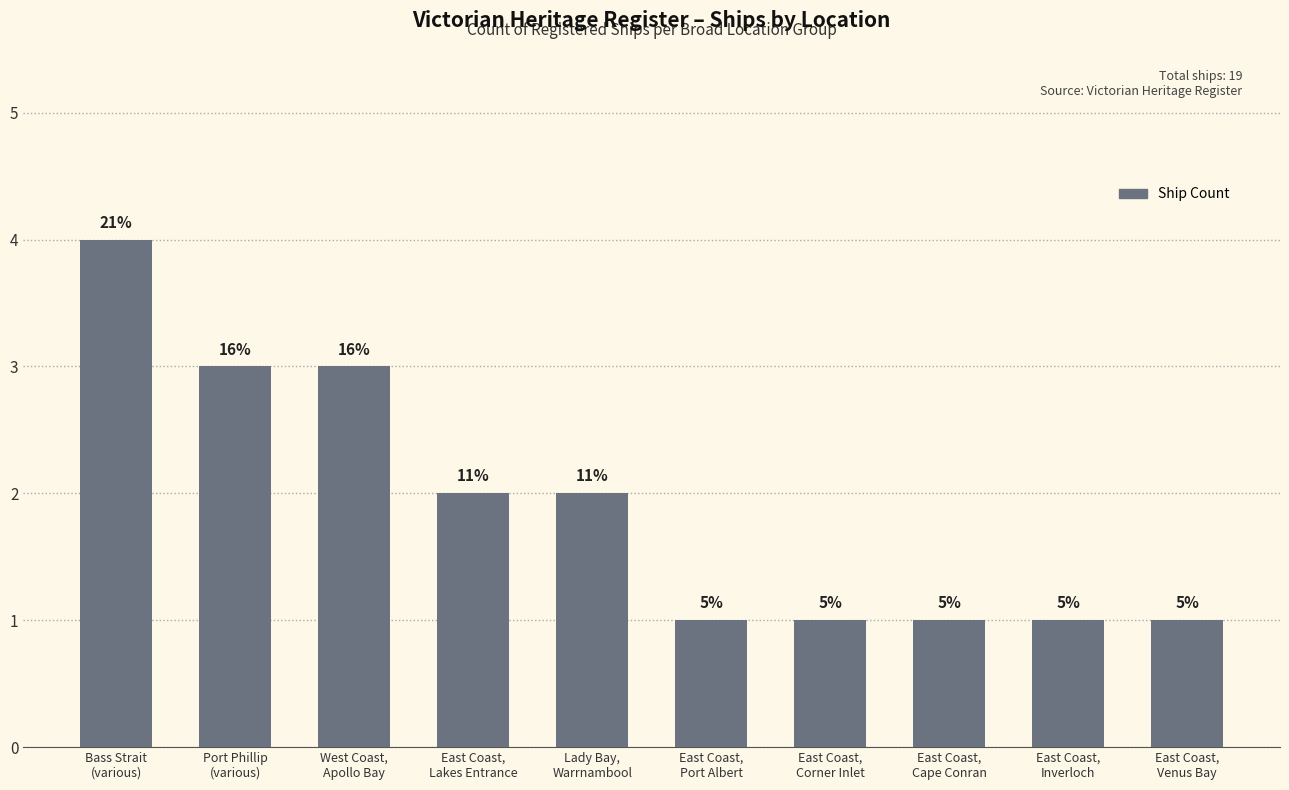

How many bars are there in total?

10